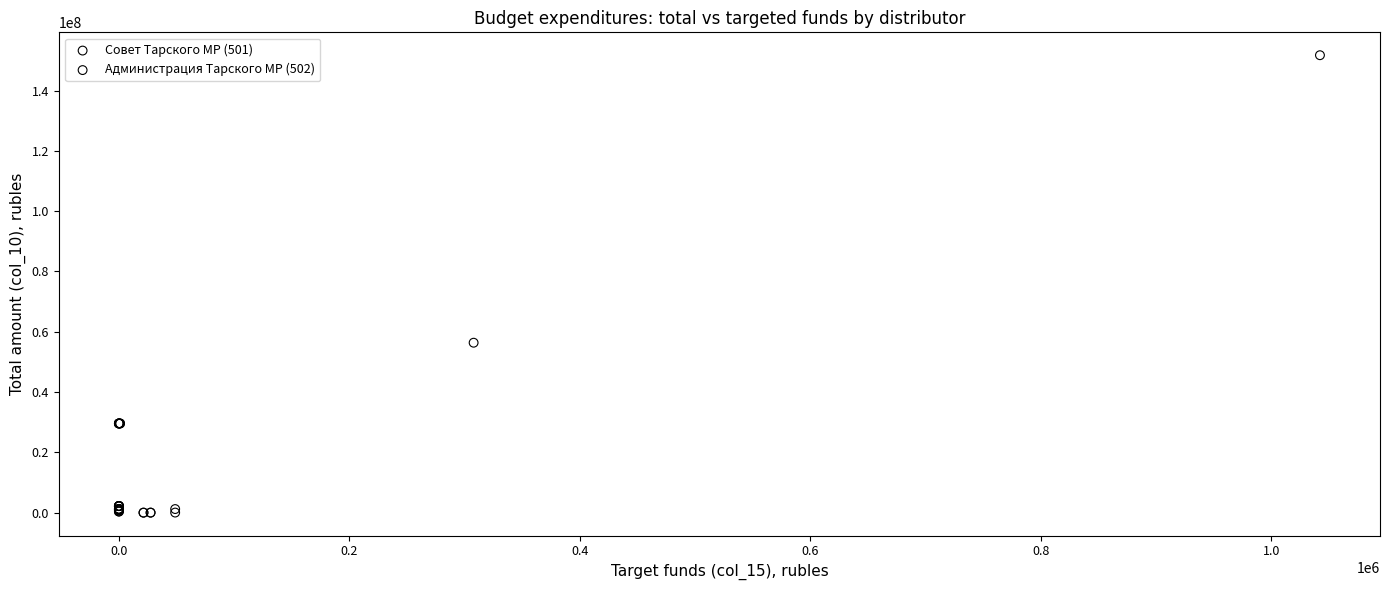

Which series contains the highest Y value?

Администрация Тарского МР (502)